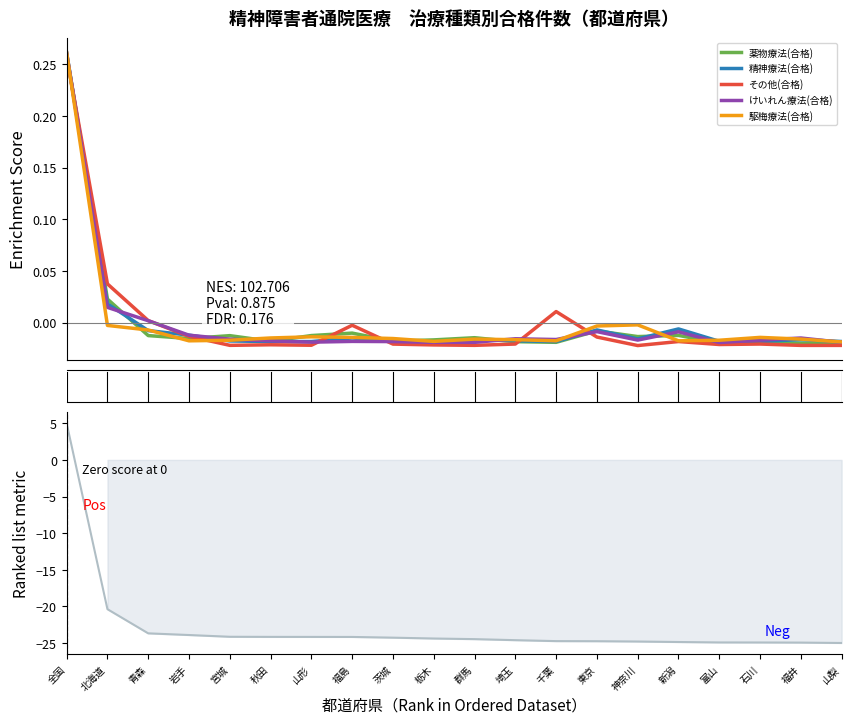

What is the maximum value shown in the chart?

5.0